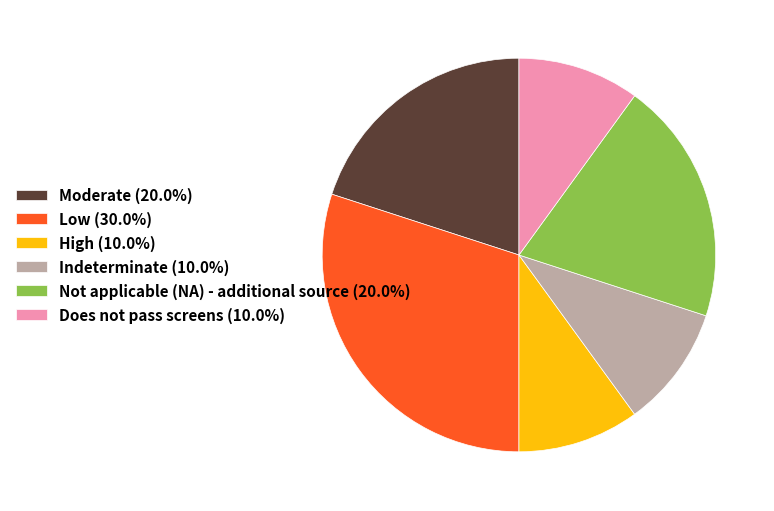

How many slices are in this pie chart?

6